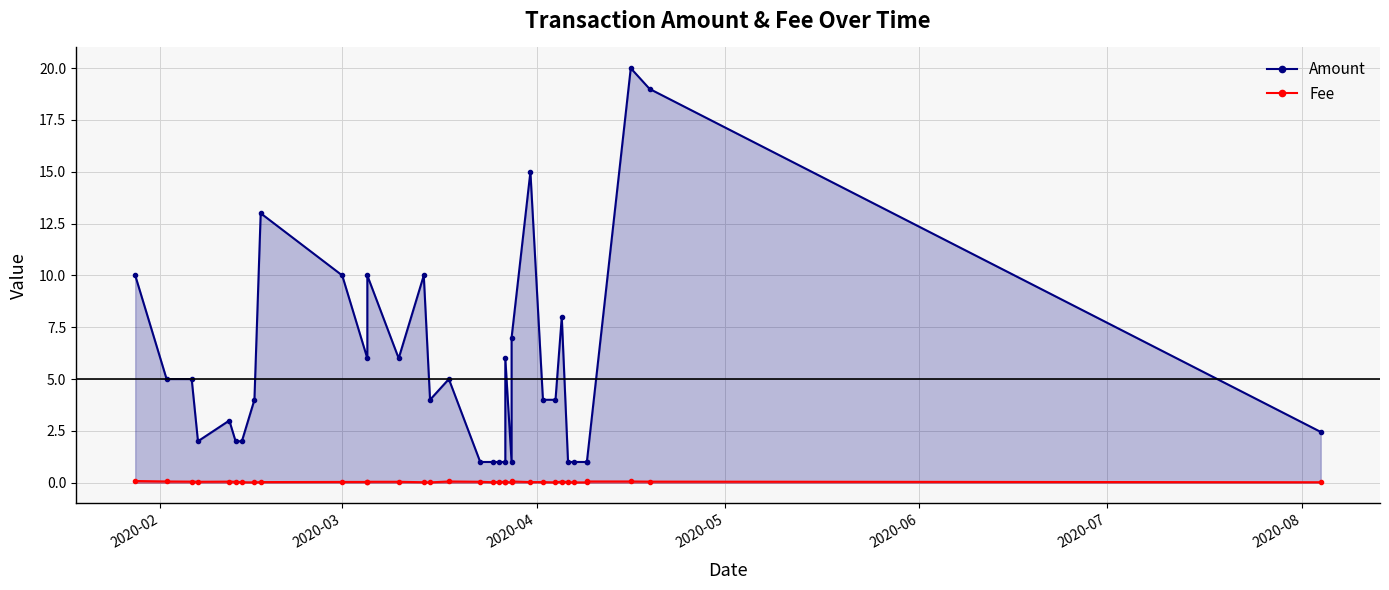

What are all the series names shown in the legend?

Amount, Fee